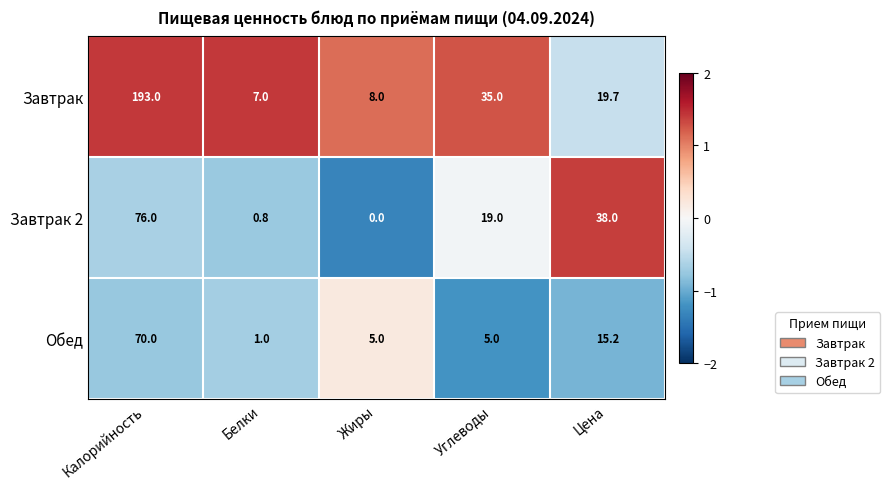

At which category does the chart reach its peak across all series?

Калорийность